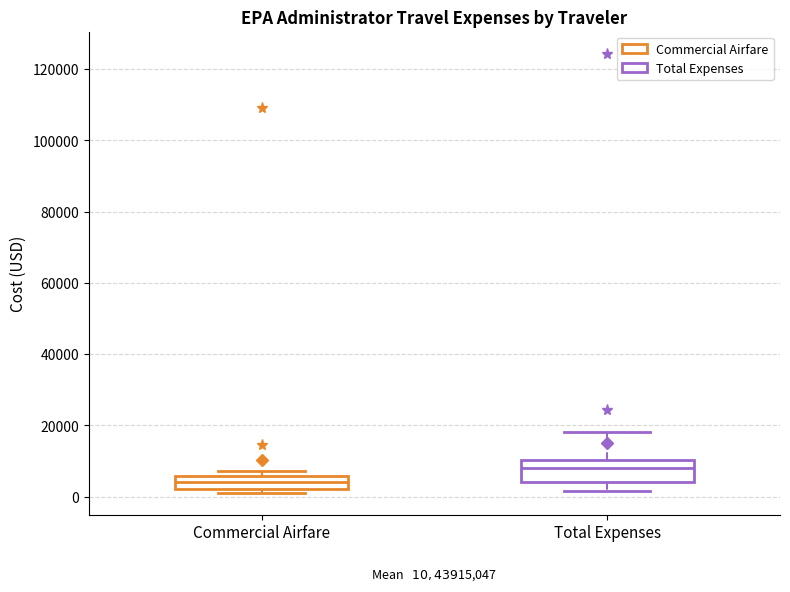

Which box has the highest median line?

Total Expenses